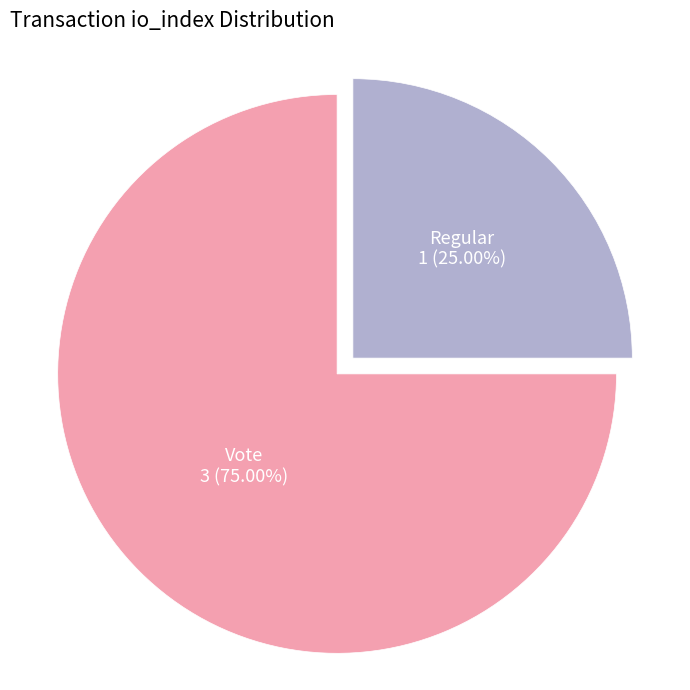

What is the majority slice?

Vote